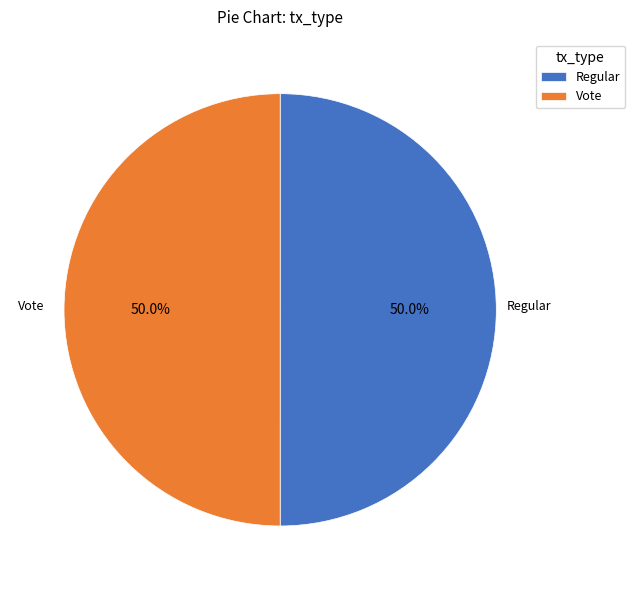

What percentage is the Regular slice, to the nearest percent?

50%